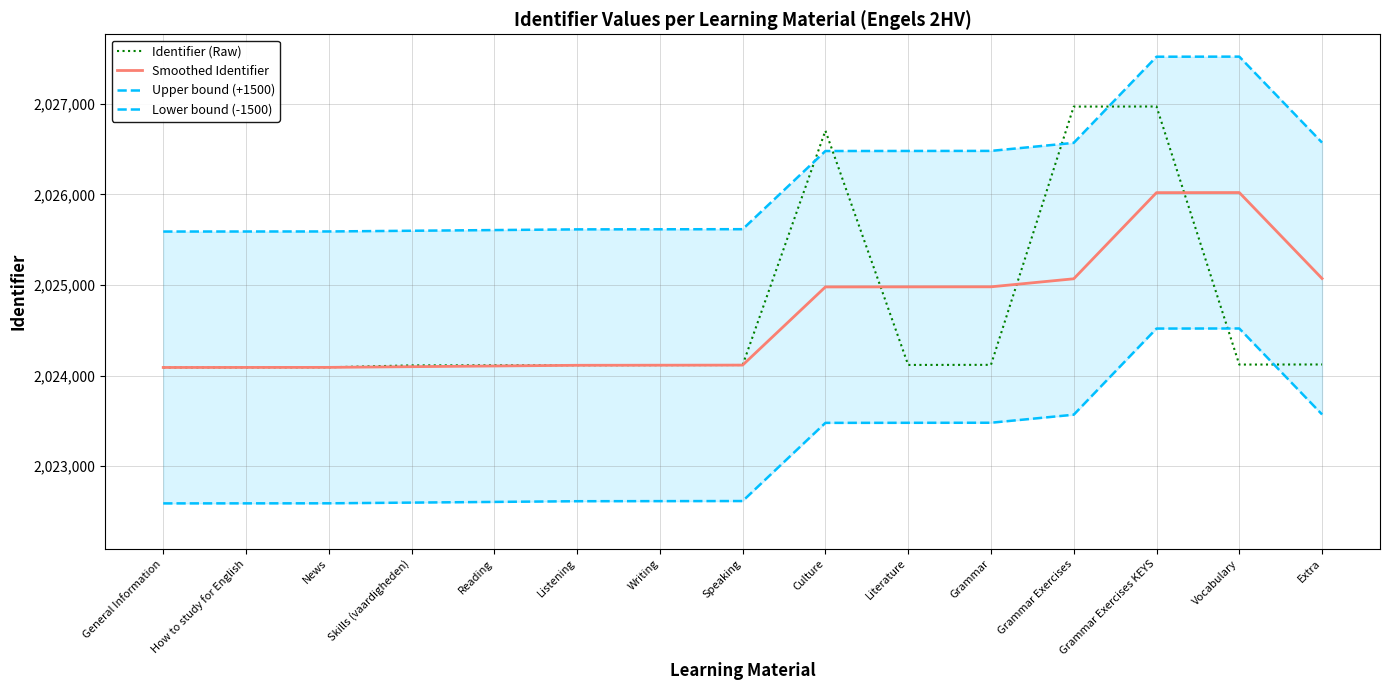

True or false: Upper bound (+1500) has a value of 2025614.0 at Writing.

True